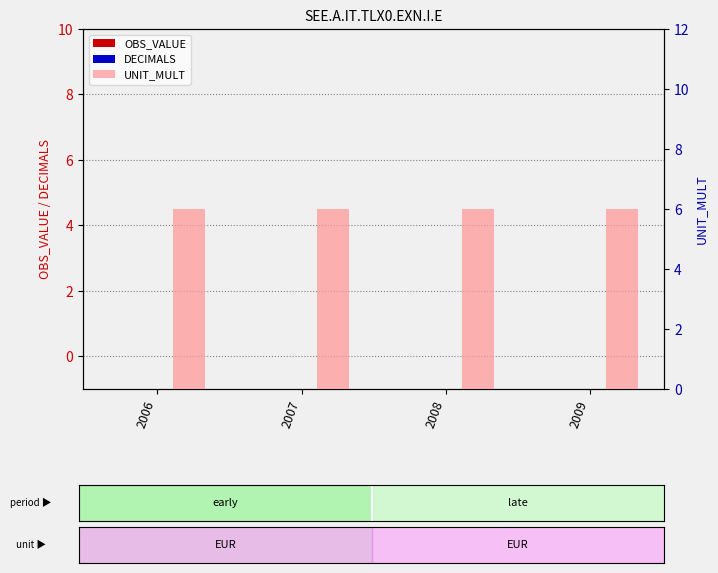

What is the total value across all series at 2006?

6